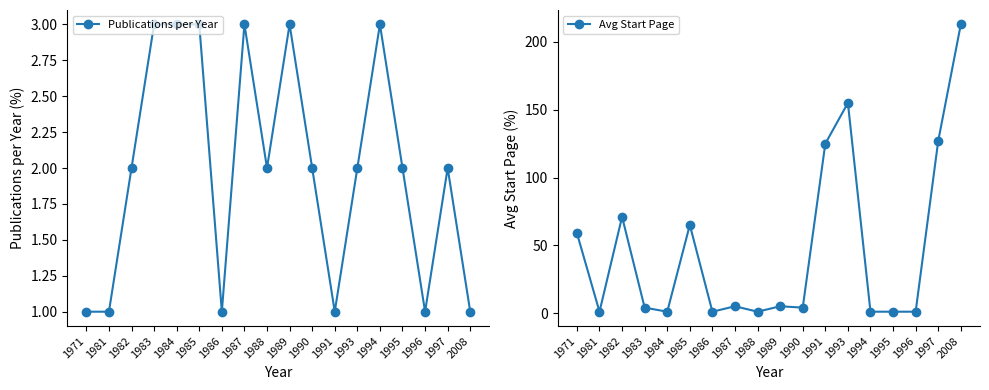

The value of Avg Start Page at 1991 is 27. True or false?

False